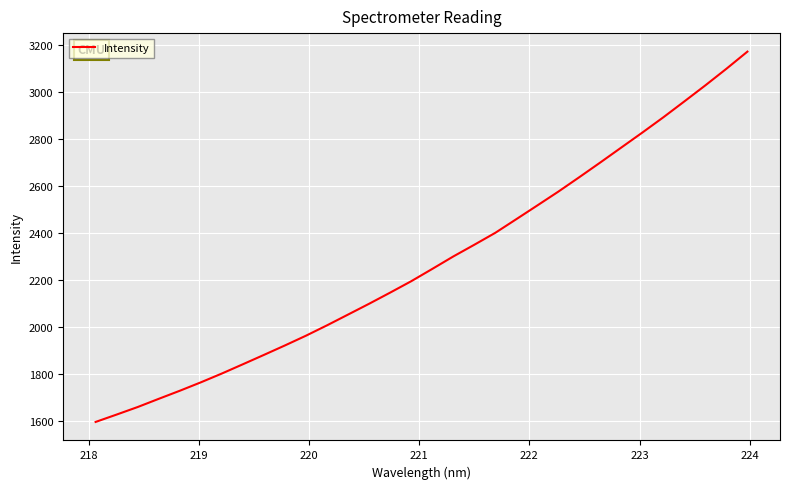

What is the greatest value displayed?

3173.3